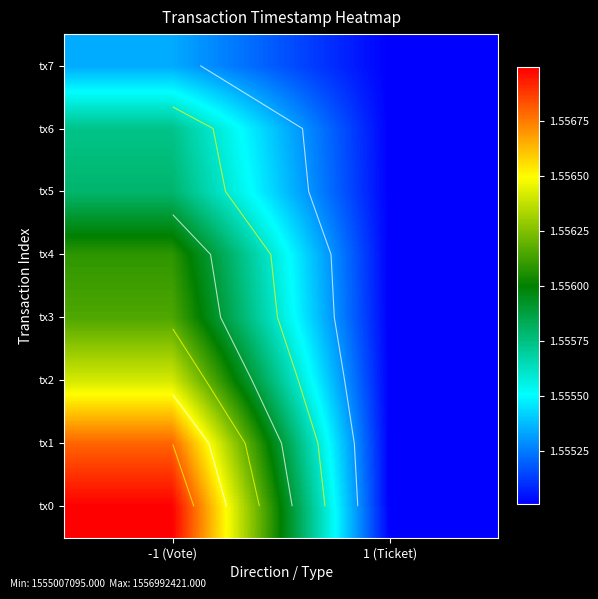

At which category does the chart reach its peak across all series?

-1 (Vote)